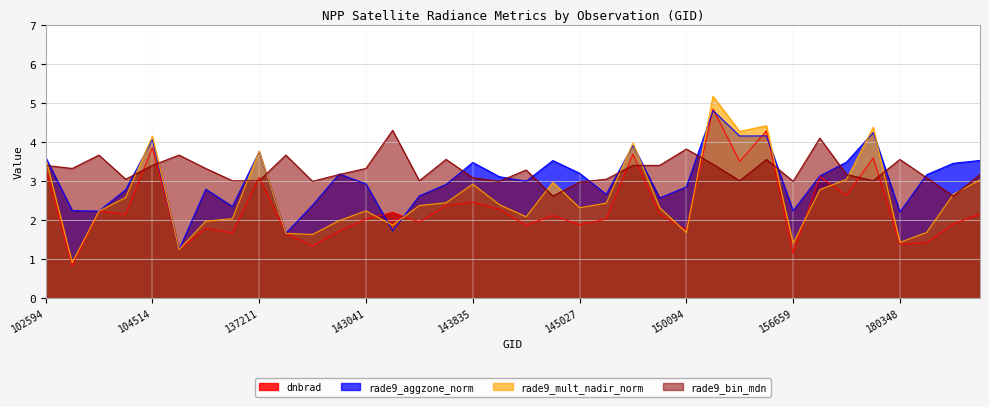

Reading left to right, what are all the values shown in this chart?

dnbrad: 3.3	0.8	2.2	2.1	3.9	1.2	1.8	1.7	3.1	1.7	1.3	1.7	2.0	2.2	1.9	2.4	2.5	2.3	1.9	2.1	1.9	2.0	3.7	2.2	1.8	4.8	3.5	4.3	1.1	3.1	2.6	3.6	1.4	1.4	1.9	2.2
rade9_aggzone_norm: 3.6	2.2	2.2	2.8	4.1	1.2	2.8	2.4	3.8	1.7	2.4	3.2	2.9	1.7	2.6	2.9	3.5	3.1	3.0	3.5	3.2	2.7	3.9	2.6	2.9	4.8	4.2	4.2	2.2	3.1	3.5	4.2	2.2	3.2	3.5	3.5
rade9_mult_nadir_norm: 3.6	0.9	2.2	2.6	4.2	1.2	2.0	2.0	3.8	1.7	1.6	2.0	2.2	1.9	2.4	2.4	2.9	2.4	2.1	3.0	2.3	2.4	4.0	2.3	1.7	5.2	4.3	4.4	1.4	2.8	3.0	4.4	1.4	1.7	2.7	3.0
rade9_bin_mdn: 3.4	3.3	3.7	3.0	3.4	3.7	3.3	3.0	3.0	3.7	3.0	3.2	3.3	4.3	3.0	3.6	3.1	3.0	3.3	2.6	3.0	3.0	3.4	3.4	3.8	3.4	3.0	3.6	3.0	4.1	3.2	3.0	3.6	3.1	2.6	3.2